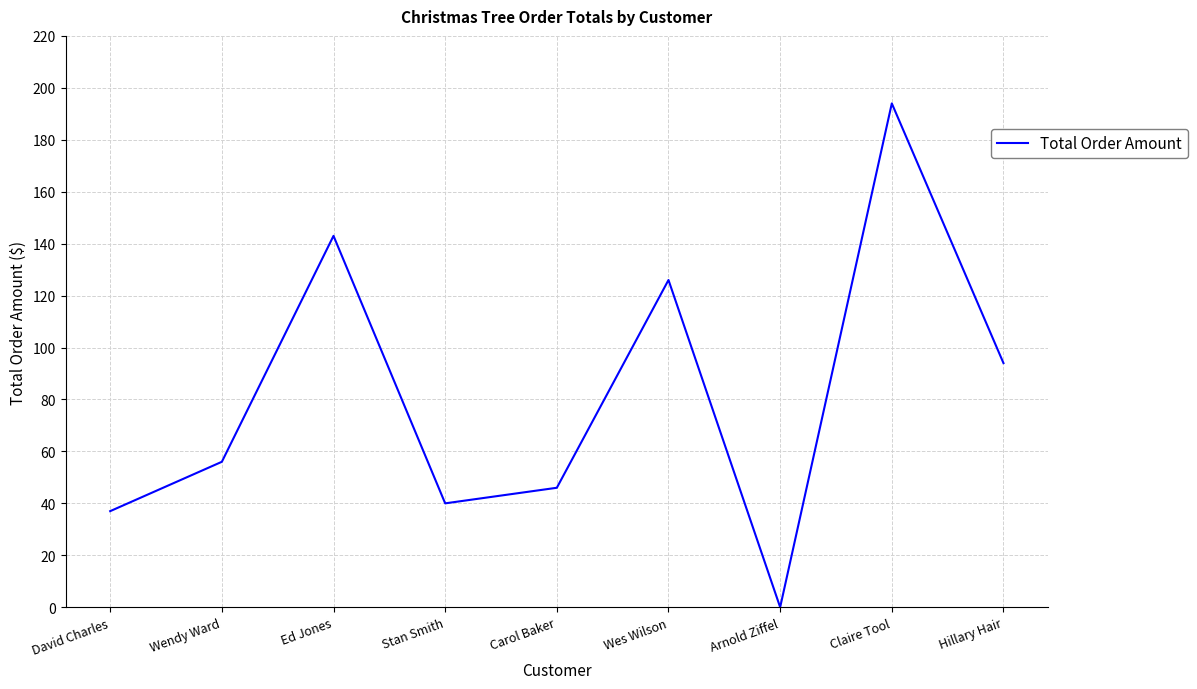

What is the change in value from Wendy Ward to Claire Tool?

+138